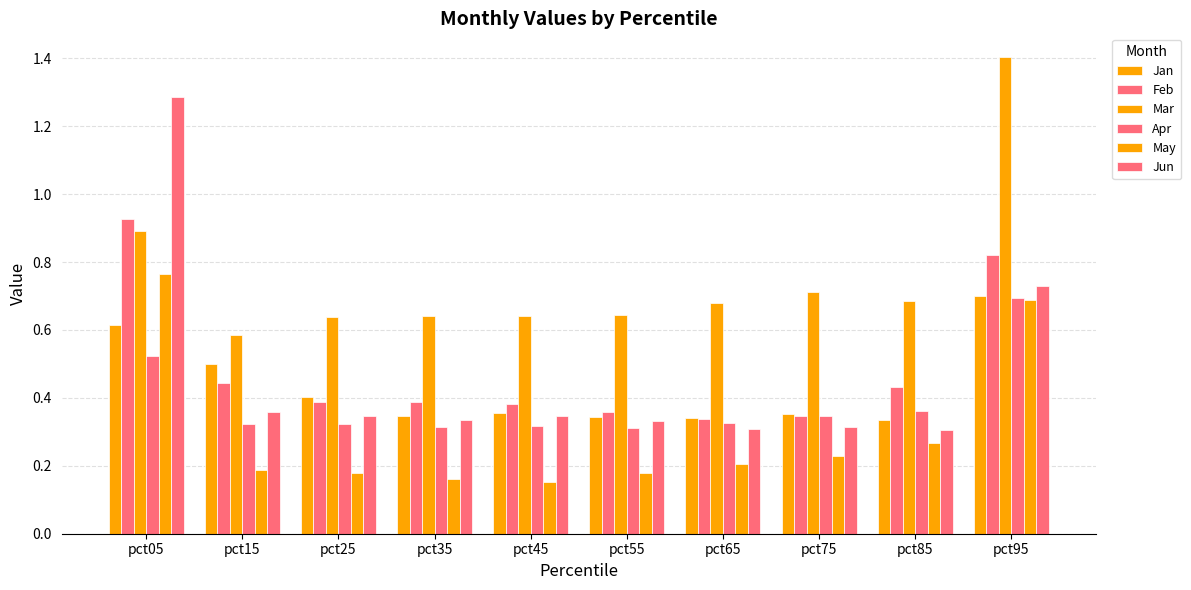

What value does the Apr series have at pct55?

0.3